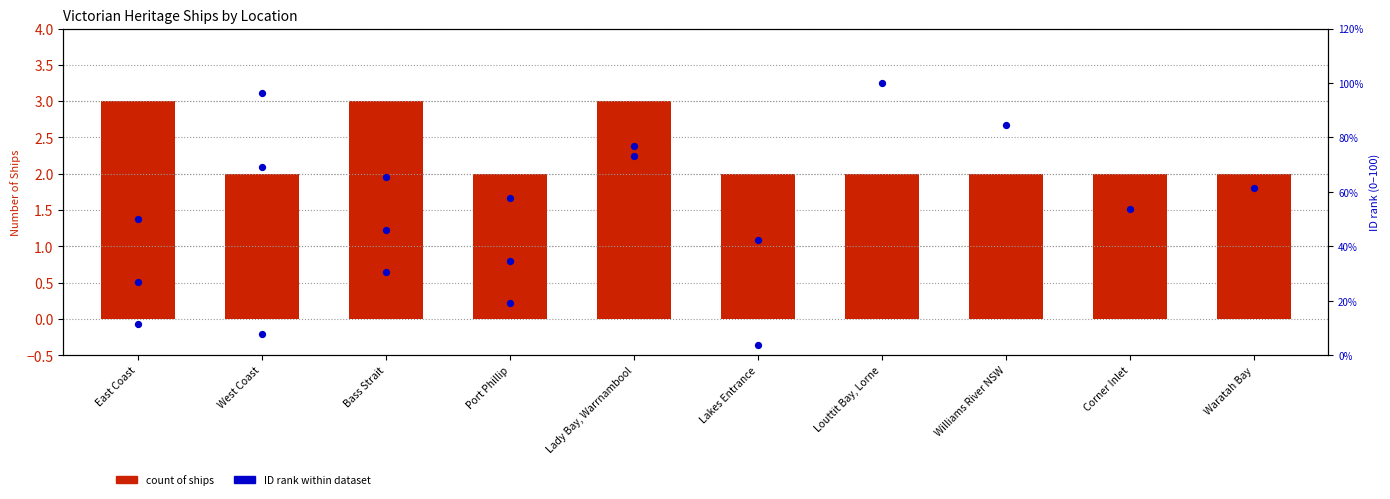

Approximately how many times larger is the value at Corner Inlet compared to Williams River NSW?

1.0